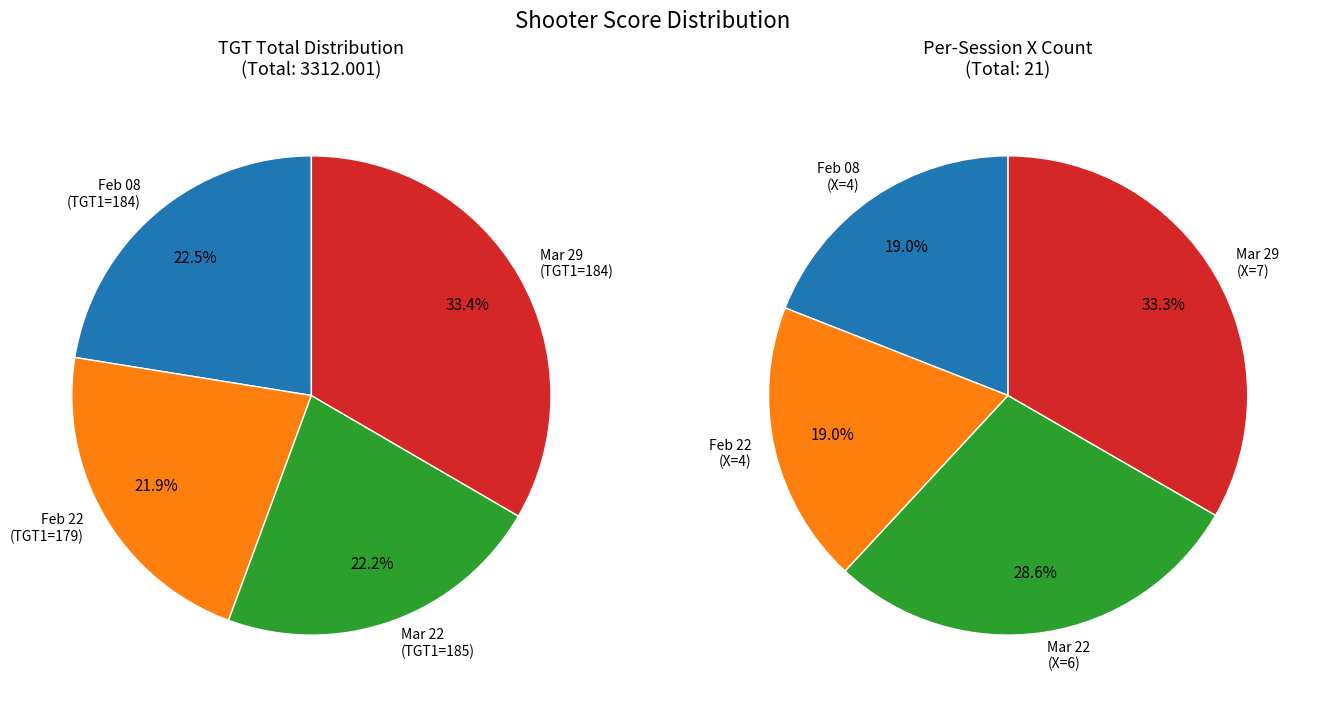

Which category has the smallest portion of the pie?

179 (2025-02-22)